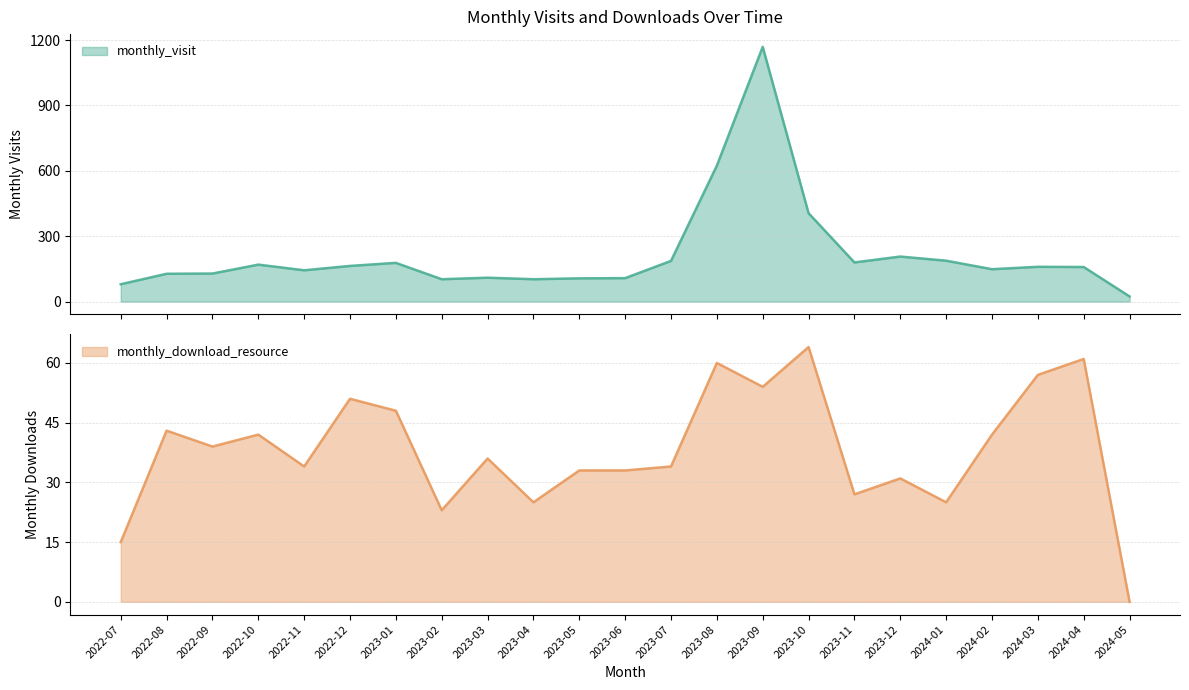

Which series has the widest spread of values?

monthly_visit